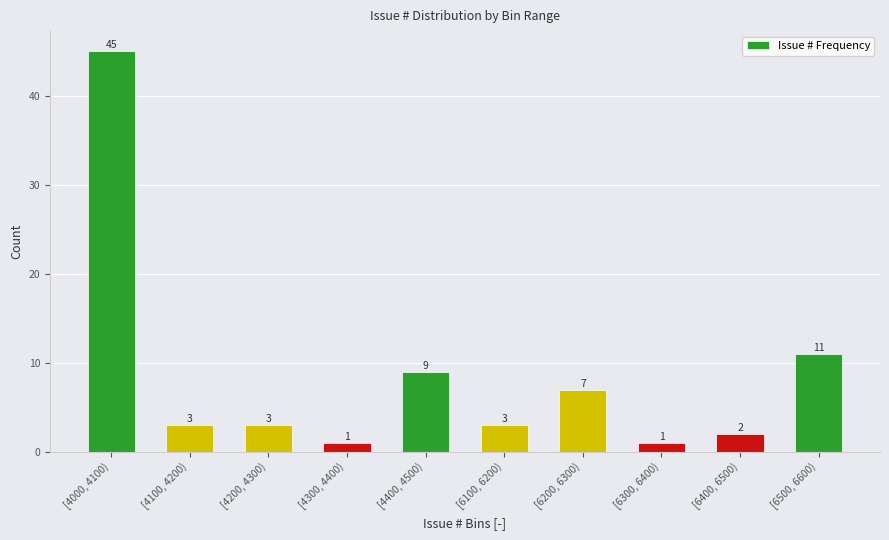

Reading left to right, extract all data points from this chart.

45	3	3	1	9	3	7	1	2	11